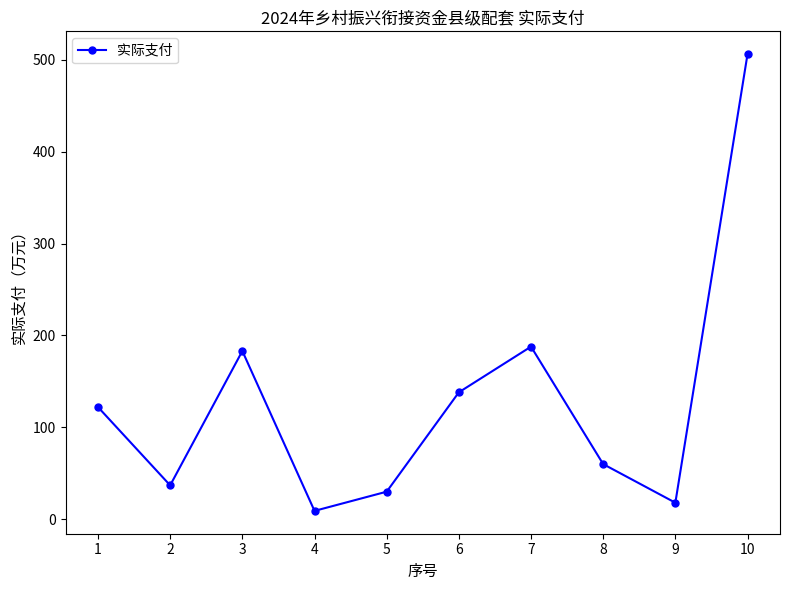

The chart shows a value of 138.1 at 6. True or false?

True